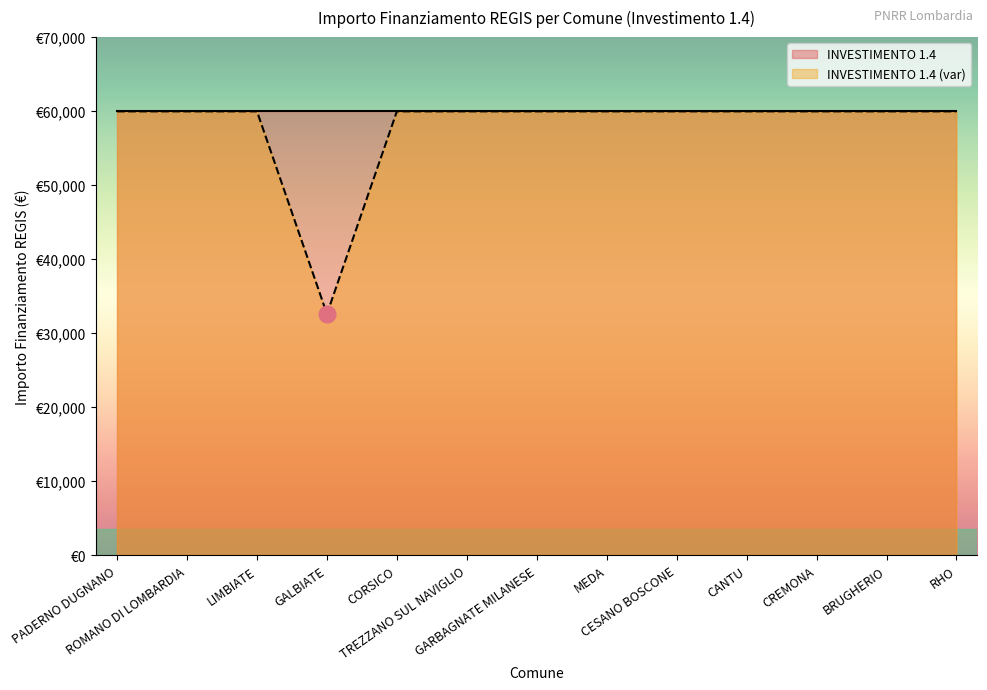

Which category has the highest value across all series?

PADERNO DUGNANO